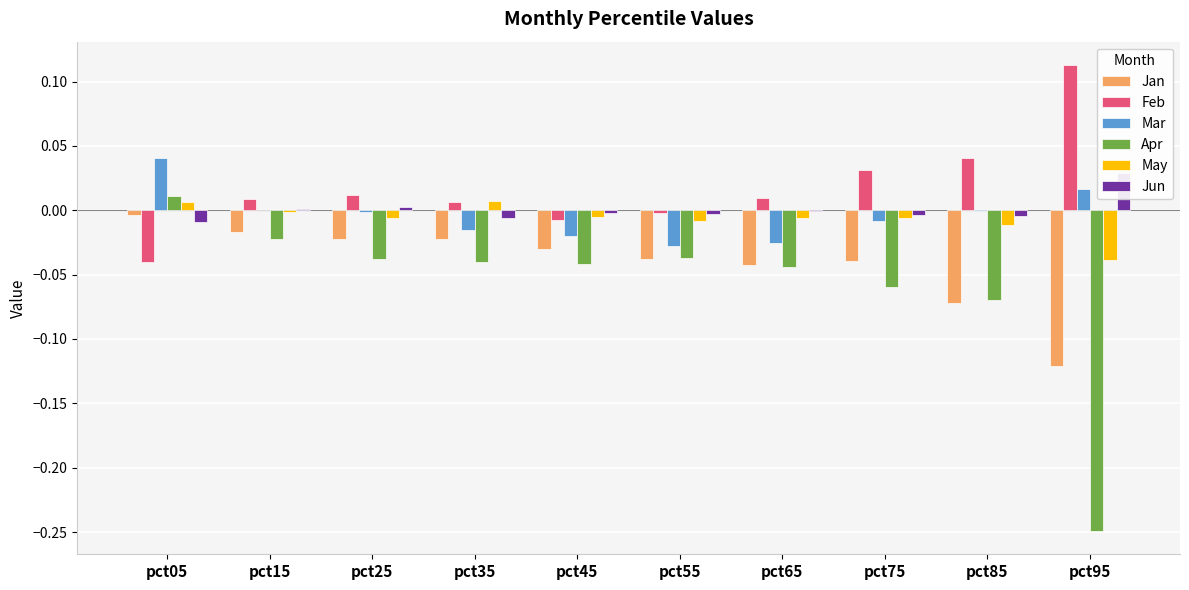

At which label is Jun closest to 0?

pct65